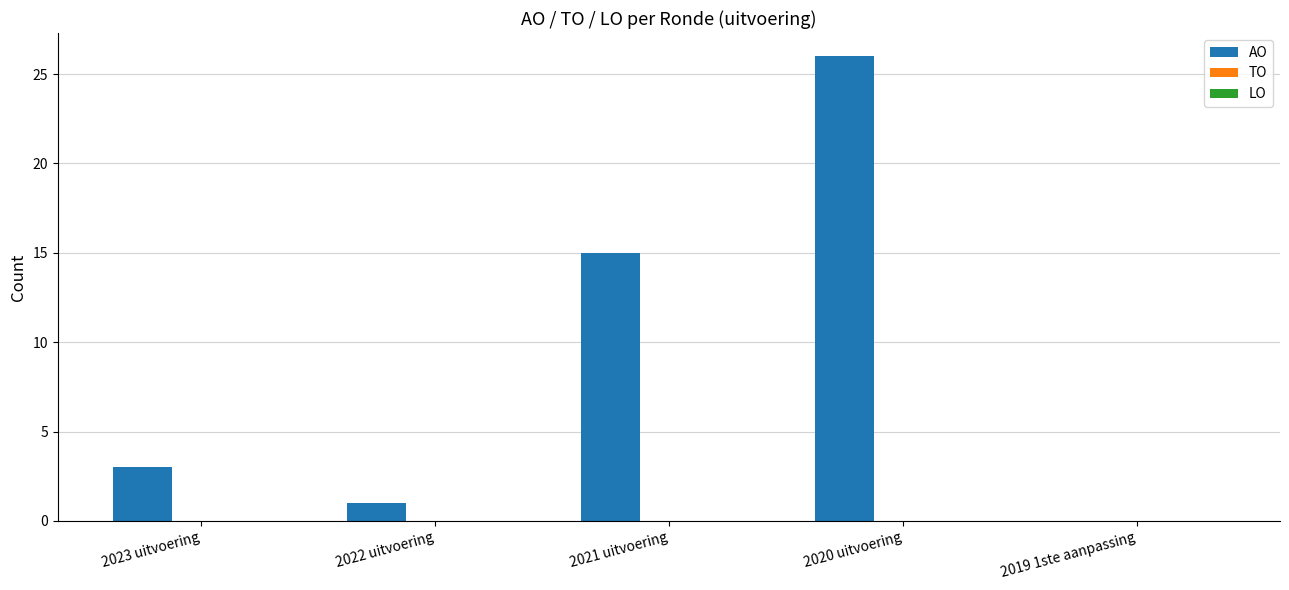

Are the bars horizontal?

No